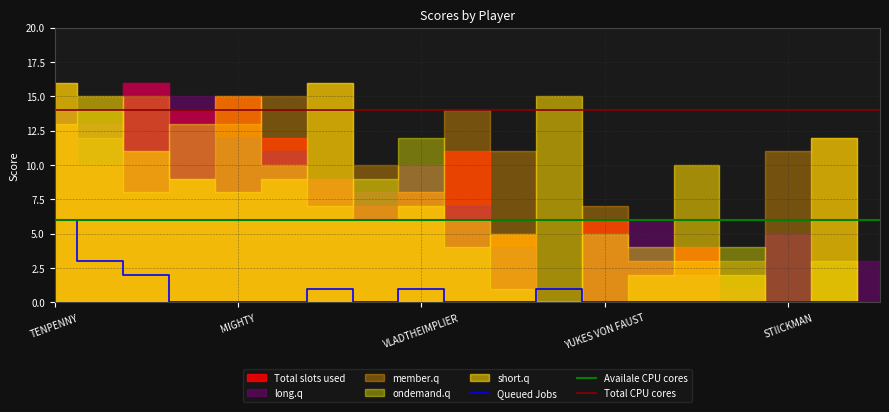

What is the label of the 7th point from the left?

TACO